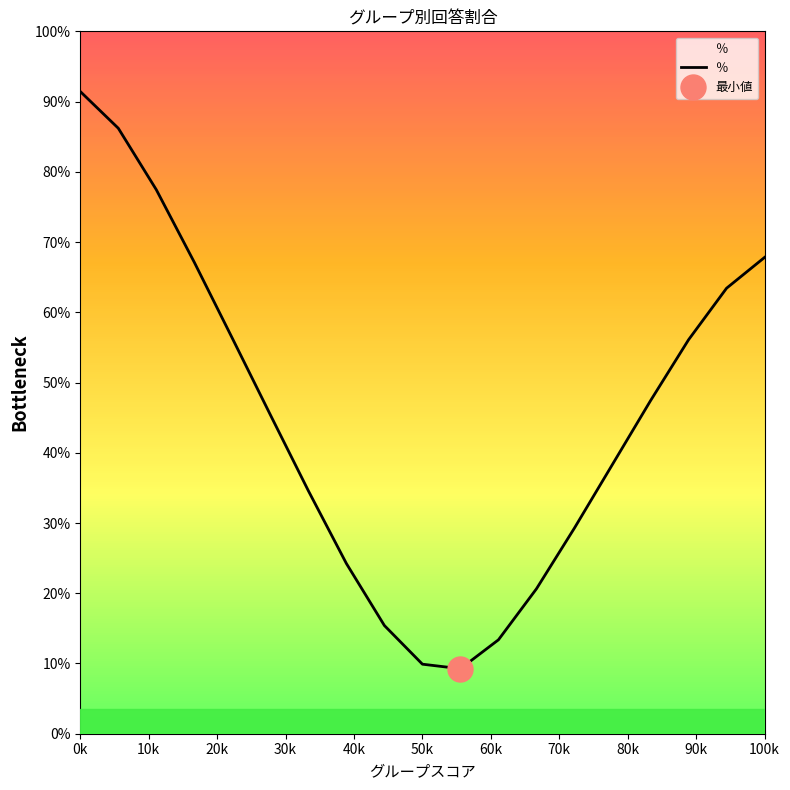

What is the average value?

44.9